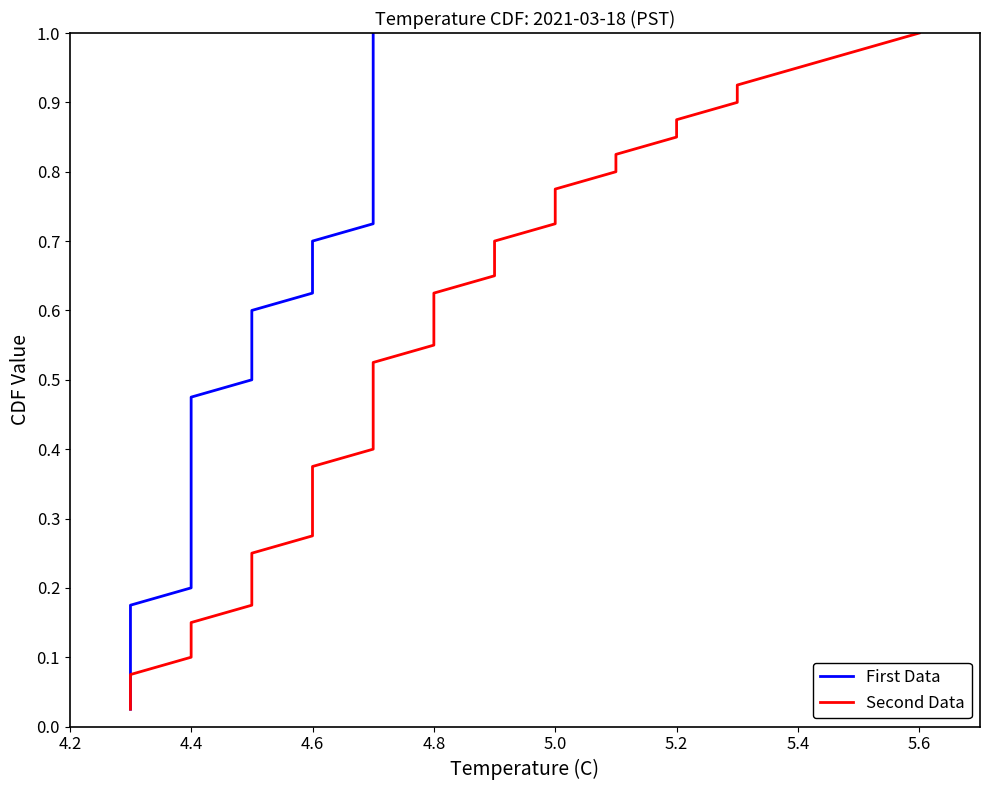

What are all the series names shown in the legend?

First Data, Second Data